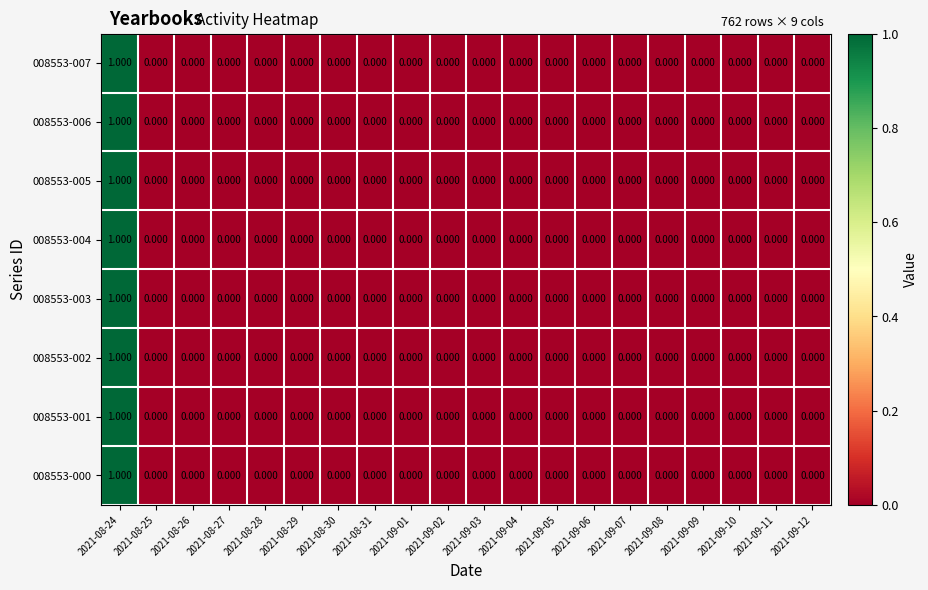

How many positive values does the 008553-003 series have?

1